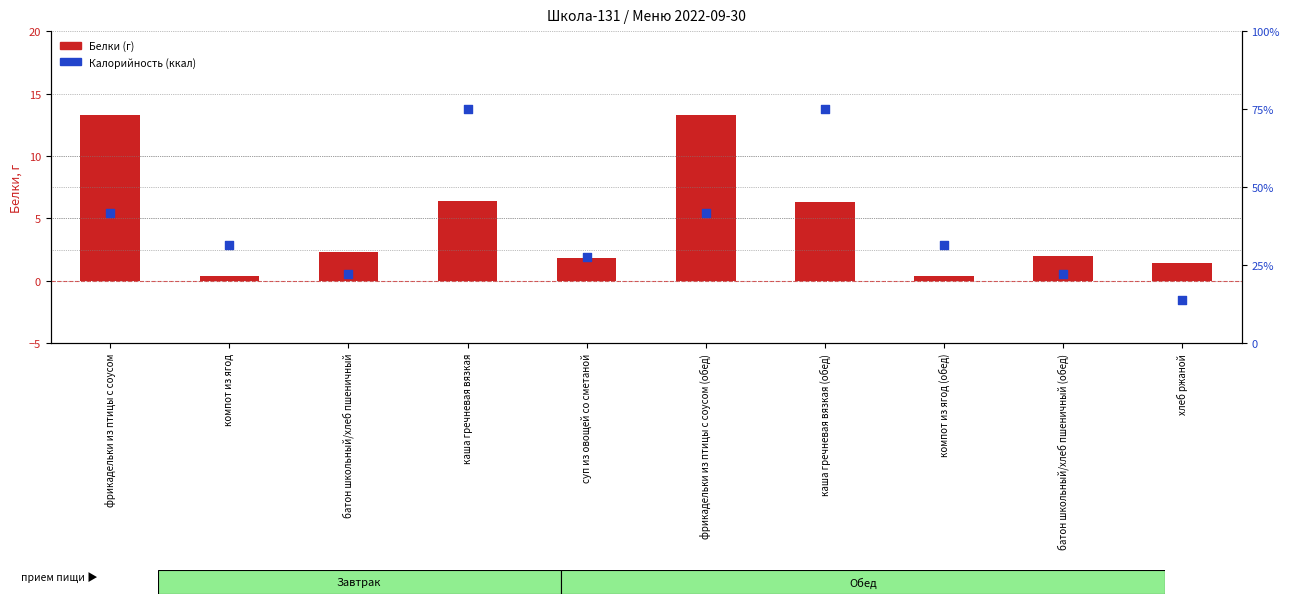

What is the total value across all series at компот из ягод (обед)?

101.4